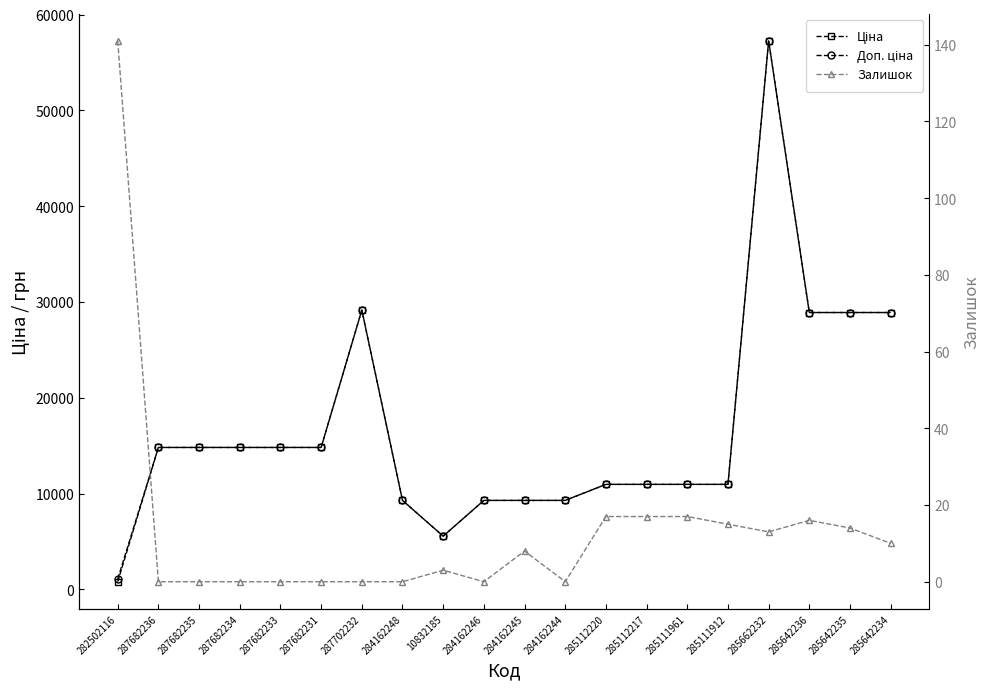

What is the difference between the maximum and minimum values in the Доп. ціна series?

56171.0